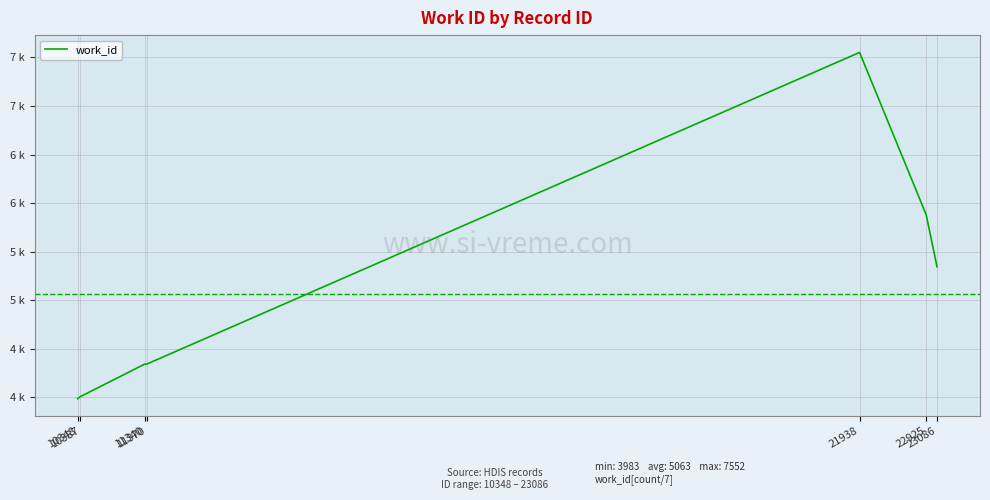

Is this an area chart (filled region under the line)?

No